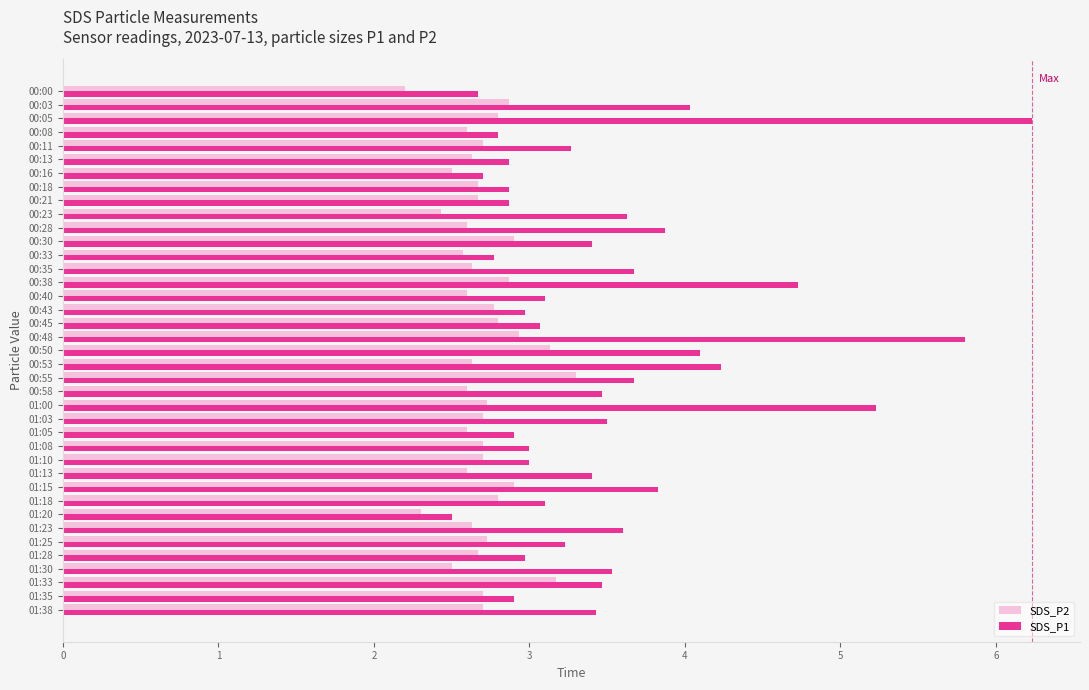

Is it true that SDS_P2 equals 1.1 at 01:18?

False